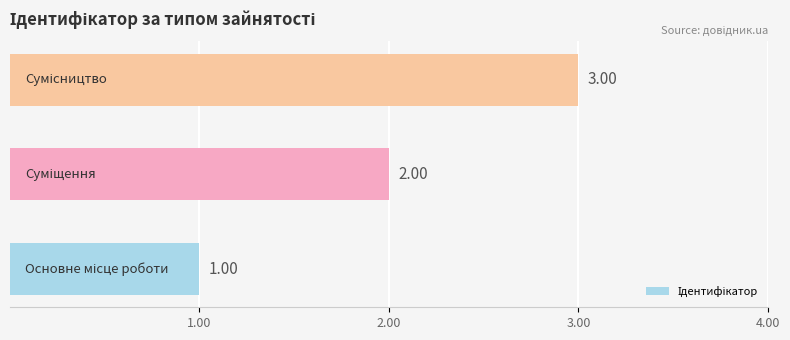

Count the values in the range 1 to 3.

3